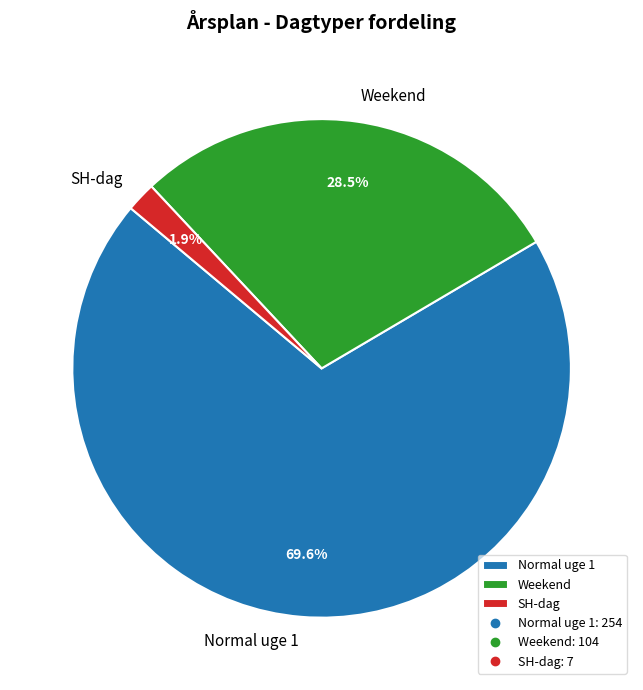

True or false: Weekend accounts for 23% of the total.

False